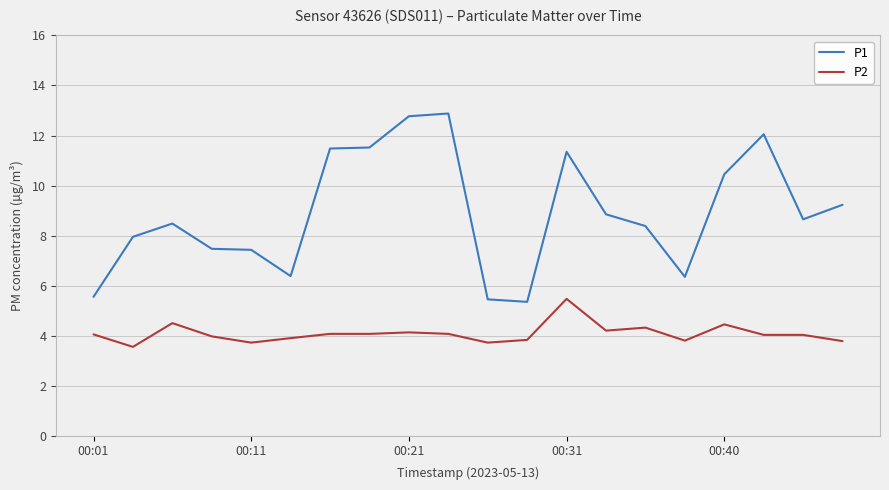

True or false: P2 and P1 cross at least once.

False